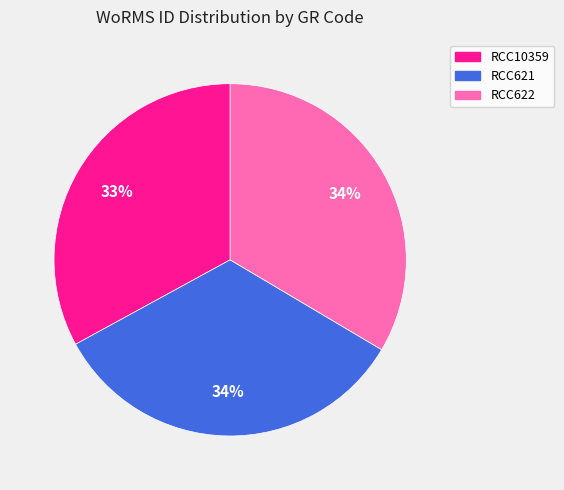

How many segments does this pie chart have?

3